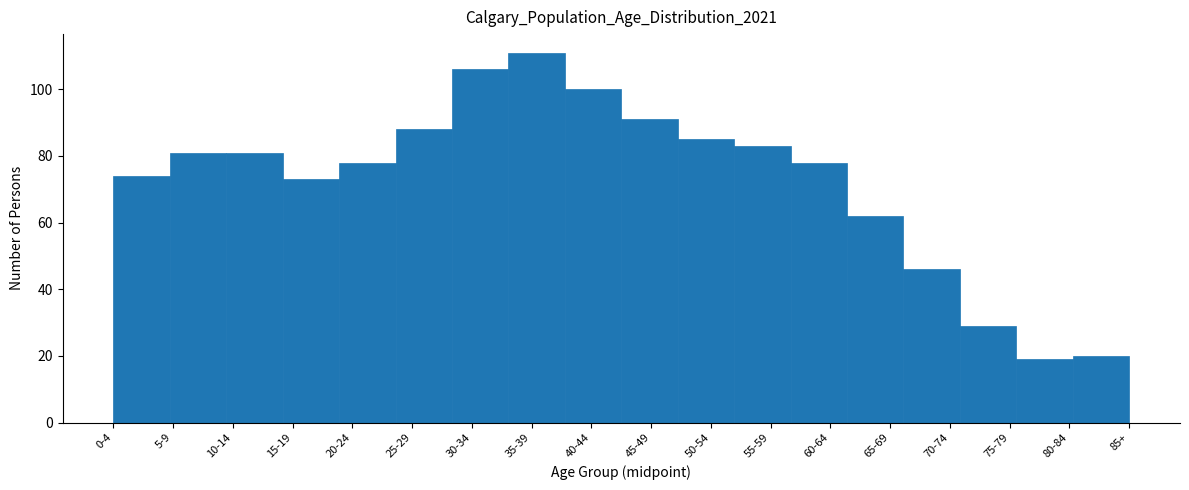

Reading left to right, extract all data points from this chart.

74	81	81	73	78	88	106	111	100	91	85	83	78	62	46	29	19	20